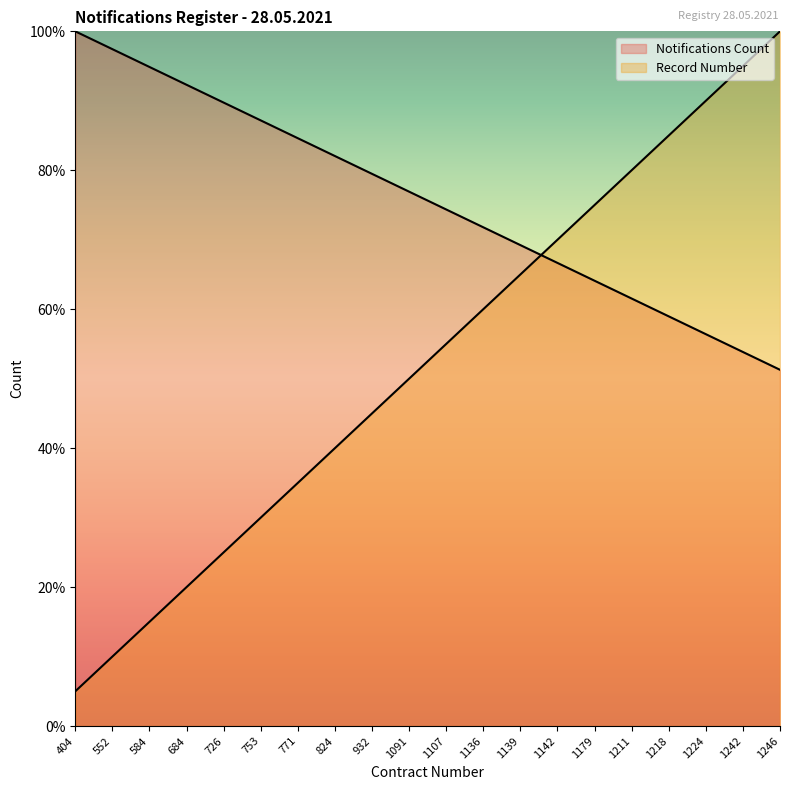

Reading right to left, extract all data points from this chart.

Notifications Count: 1246=51.3	1242=53.8	1224=56.4	1218=59.0	1211=61.5	1179=64.1	1142=66.7	1139=69.2	1136=71.8	1107=74.4	1091=76.9	932=79.5	824=82.1	771=84.6	753=87.2	726=89.7	684=92.3	584=94.9	552=97.4	404=100.0
Record Number: 1246=100.0	1242=95.0	1224=90.0	1218=85.0	1211=80.0	1179=75.0	1142=70.0	1139=65.0	1136=60.0	1107=55.0	1091=50.0	932=45.0	824=40.0	771=35.0	753=30.0	726=25.0	684=20.0	584=15.0	552=10.0	404=5.0